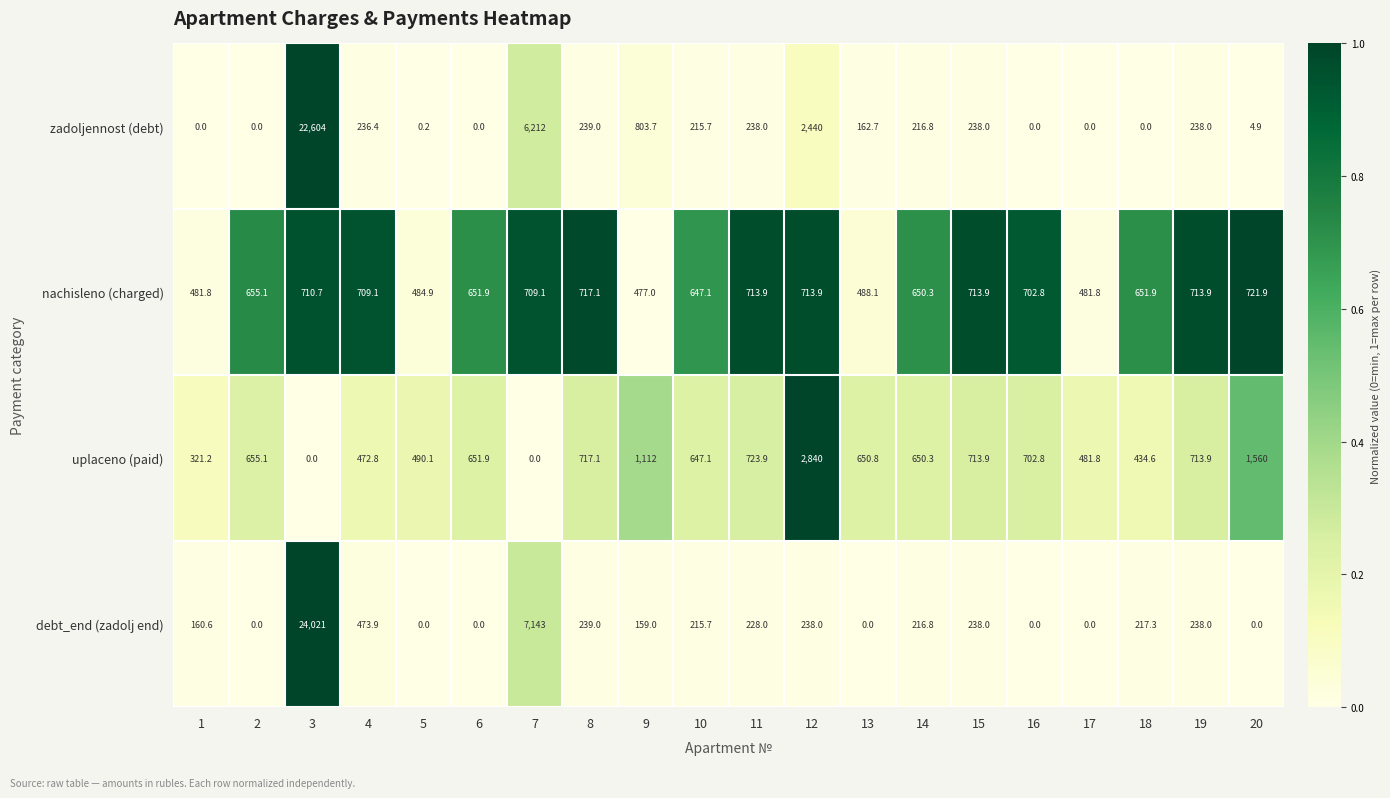

What is the highest value of the zadoljennost (debt) series?

22604.0